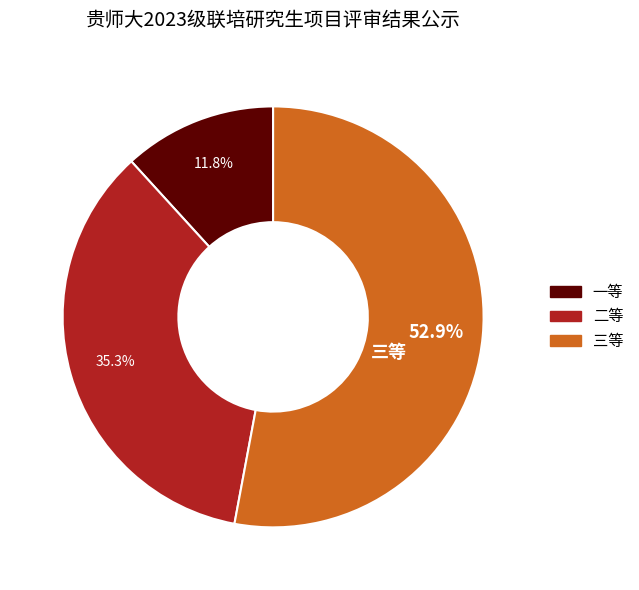

Count the number of slices in the pie.

3